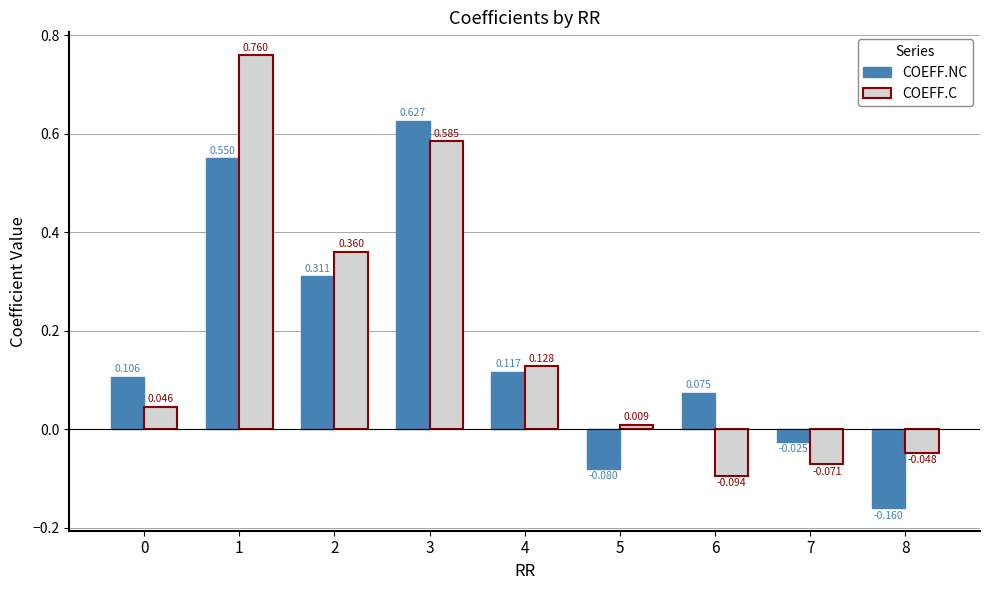

At 1, list the series in order from smallest to largest.

COEFF.NC, COEFF.C